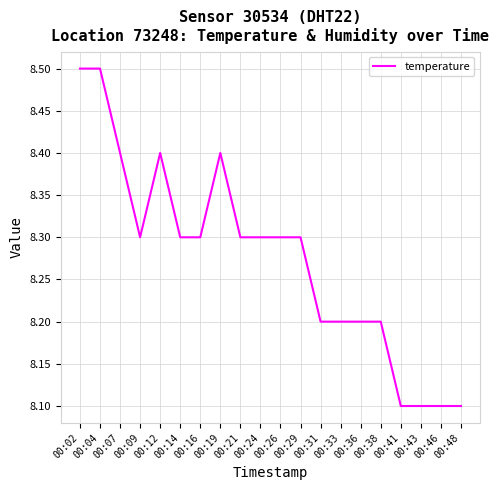

How many series are shown in this chart?

1